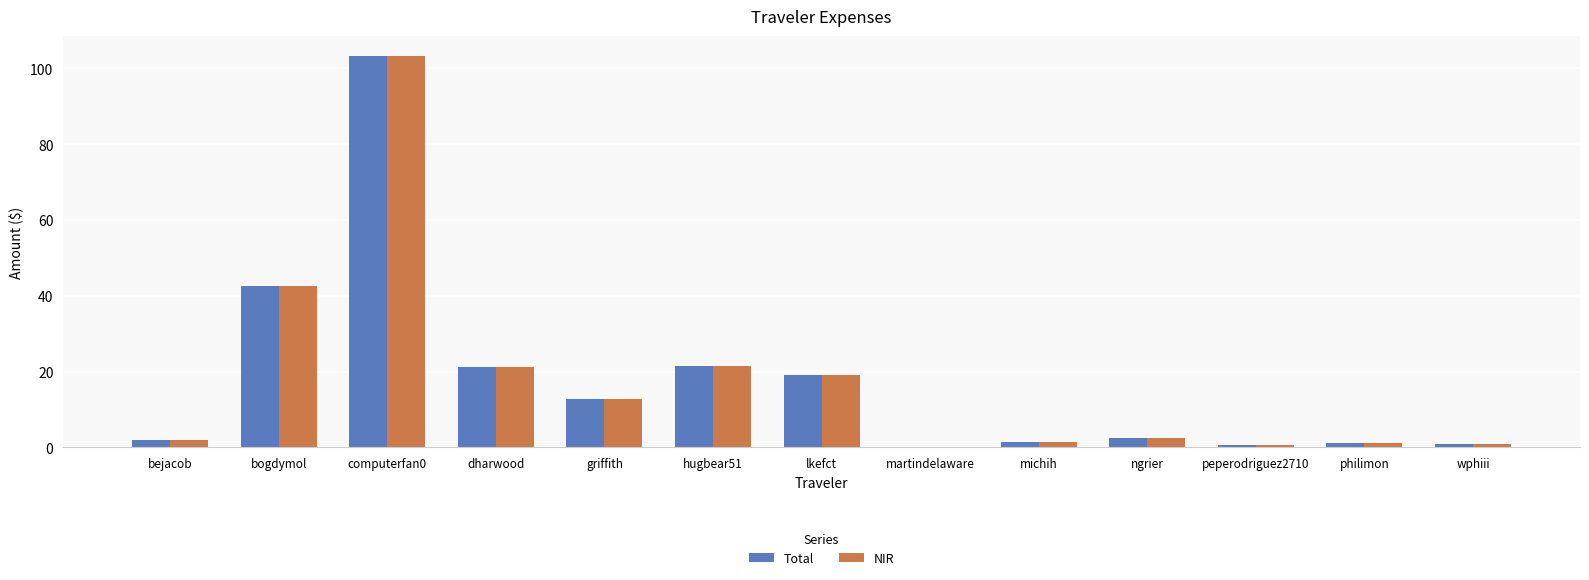

What is the sum of the Total values at hugbear51 and ngrier?

24.0